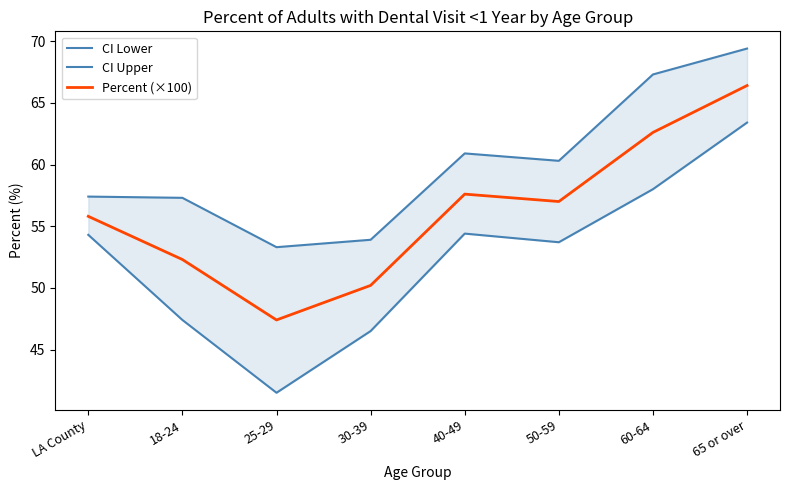

Rank the series by their maximum value, from lowest to highest.

CI Lower, Percent (×100), CI Upper